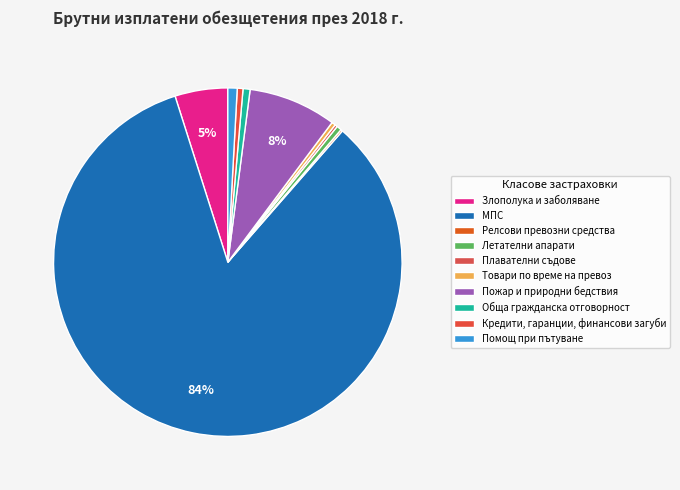

How many segments does this pie chart have?

10